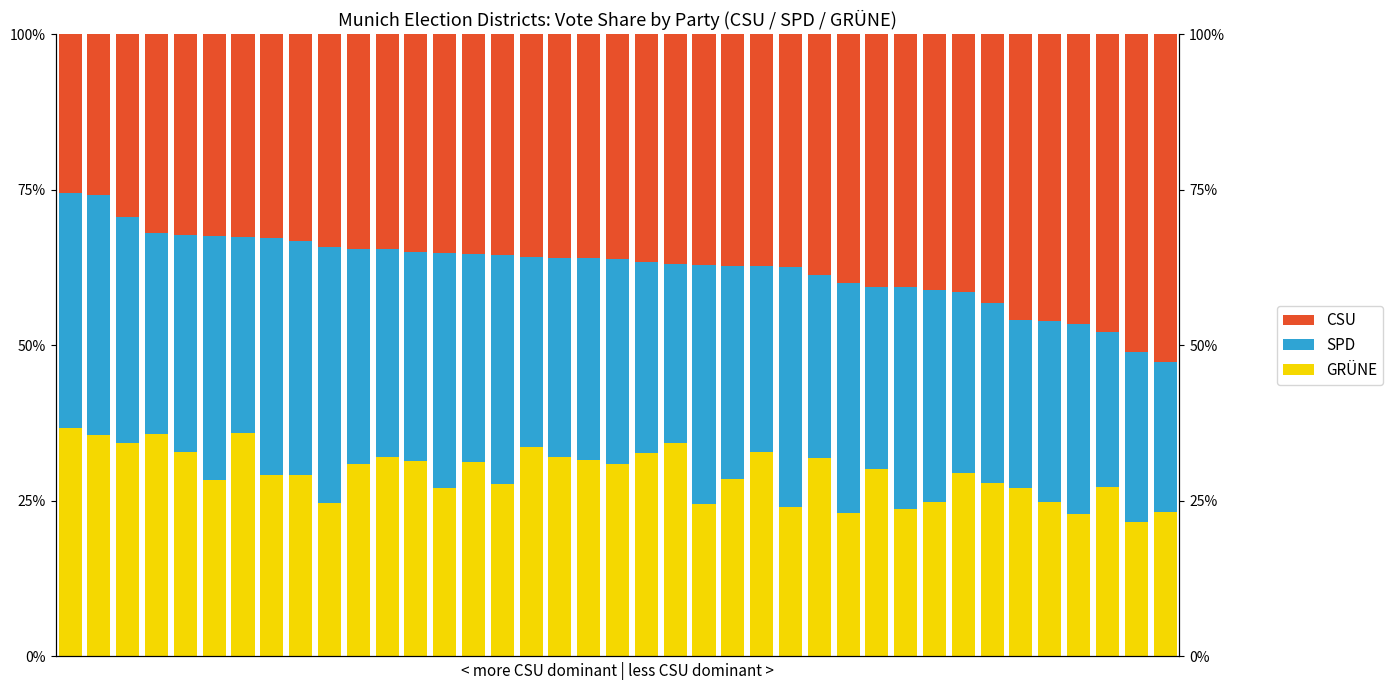

What is the difference between the maximum and minimum values in the GRÜNE series?

15.2